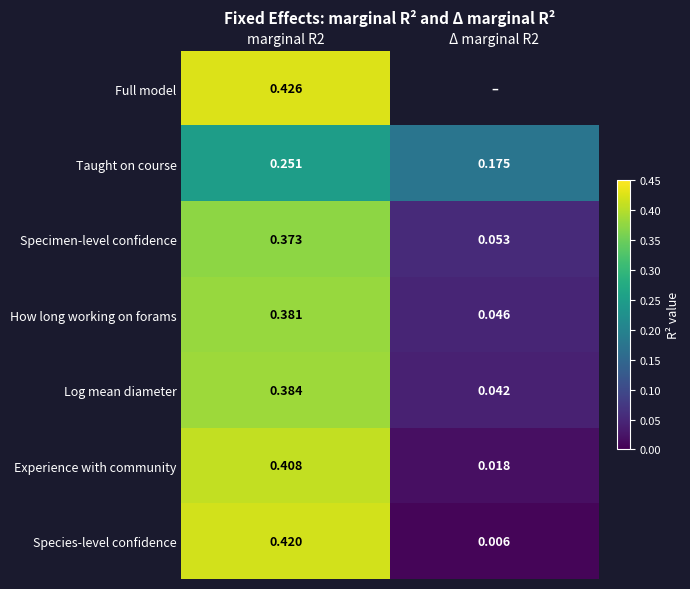

Is the value of Taught on course at marginal R2 greater than the value of Full model at marginal R2?

No